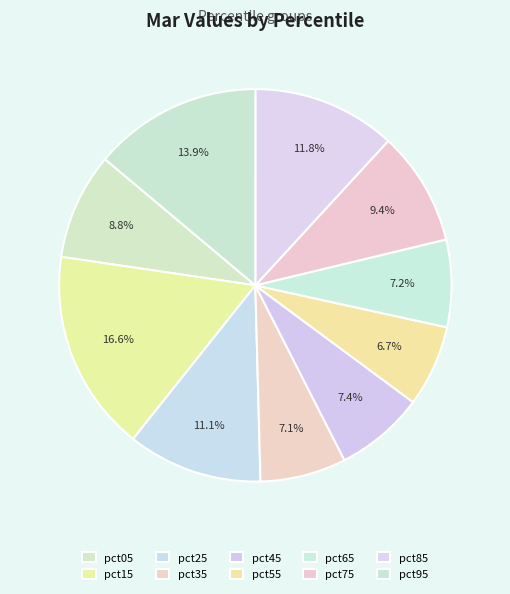

Does pct85 account for over 50% of the chart?

No